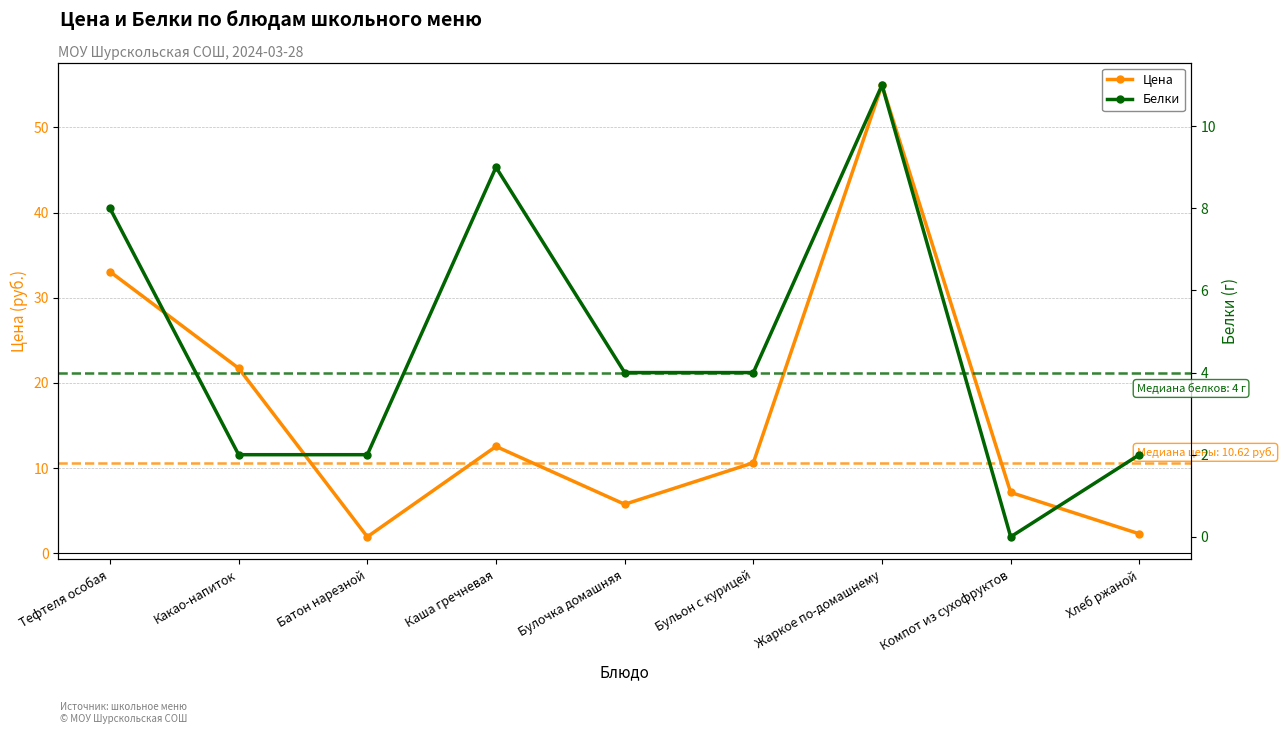

Reading right to left, transcribe all the data shown in this chart.

Цена: Хлеб ржаной=2.3	Компот из сухофруктов=7.1	Жаркое по-домашнему=55.0	Бульон с курицей=10.6	Булочка домашняя=5.8	Каша гречневая=12.5	Батон нарезной=1.9	Какао-напиток=21.7	Тефтеля особая=33.1
Белки: Хлеб ржаной=2.0	Компот из сухофруктов=0.0	Жаркое по-домашнему=11.0	Бульон с курицей=4.0	Булочка домашняя=4.0	Каша гречневая=9.0	Батон нарезной=2.0	Какао-напиток=2.0	Тефтеля особая=8.0